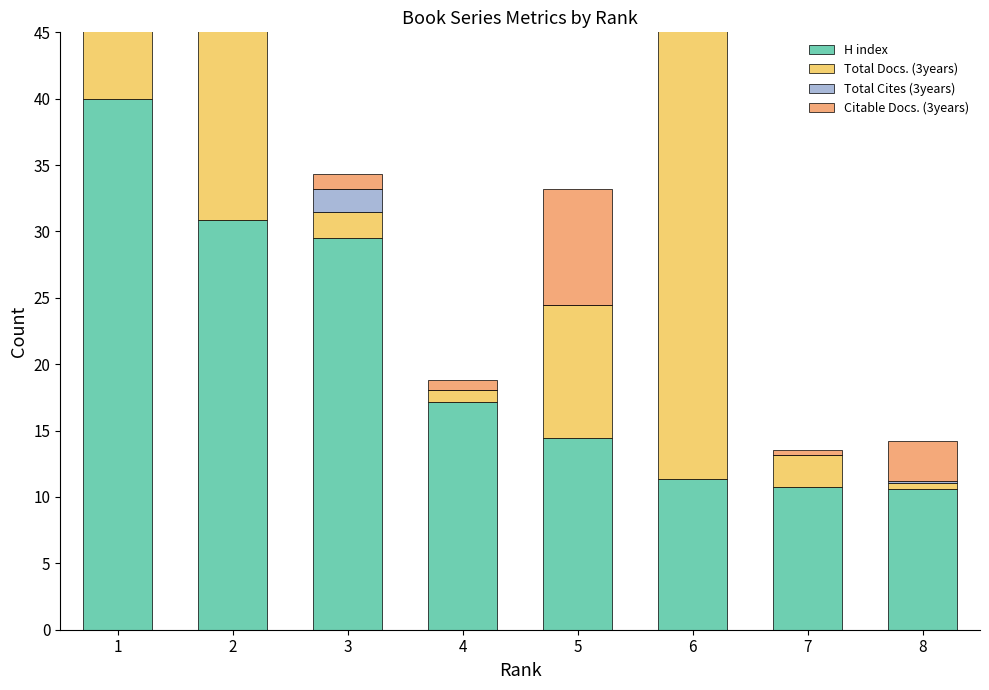

Rank the series by their maximum value, from highest to lowest.

H index, Total Docs. (3years), Citable Docs. (3years), Total Cites (3years)